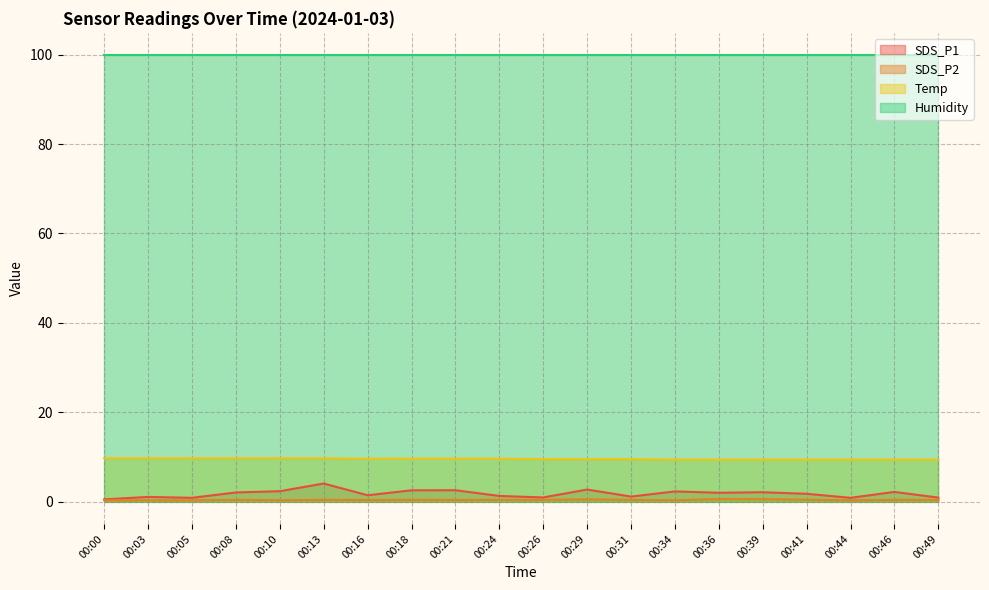

How many lines are shown in the chart?

4